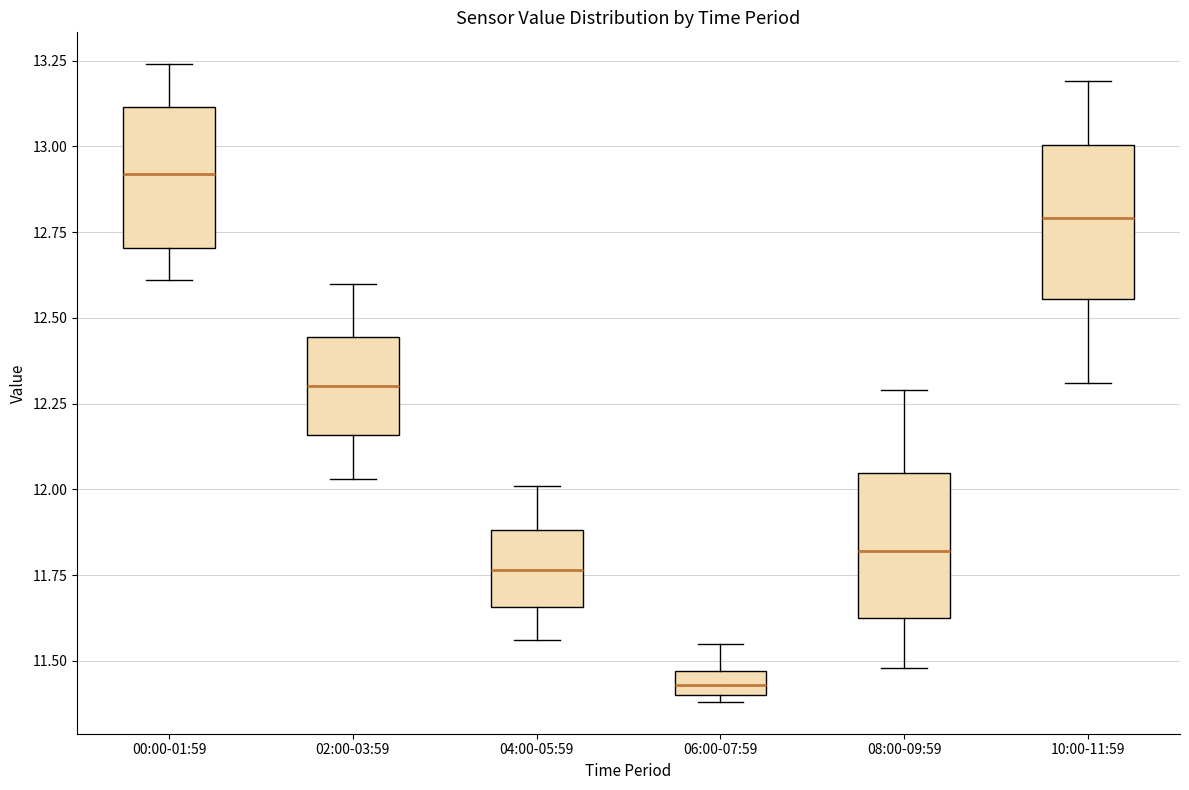

Which box has the lowest median line?

06:00-07:59